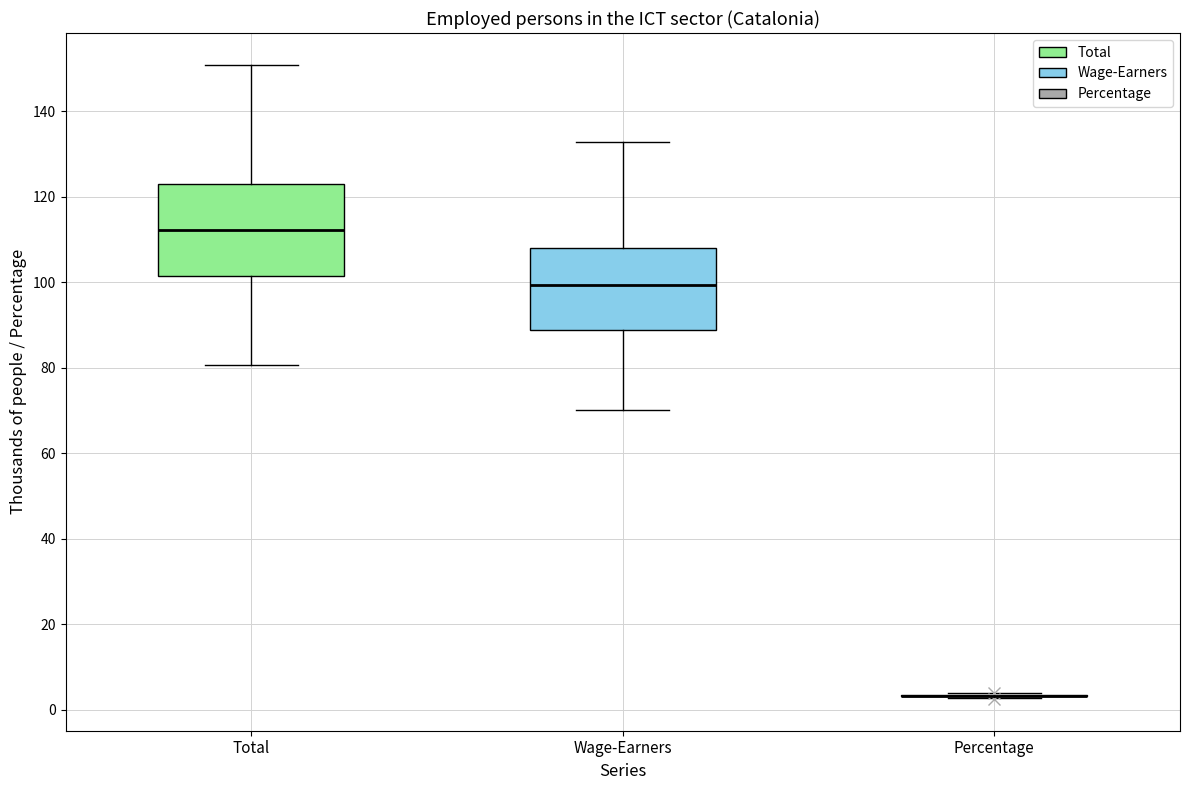

Where is the upper edge of the box for Total on the y-axis? The values are not printed on the chart, so give them approximately, as read against the axis.

122